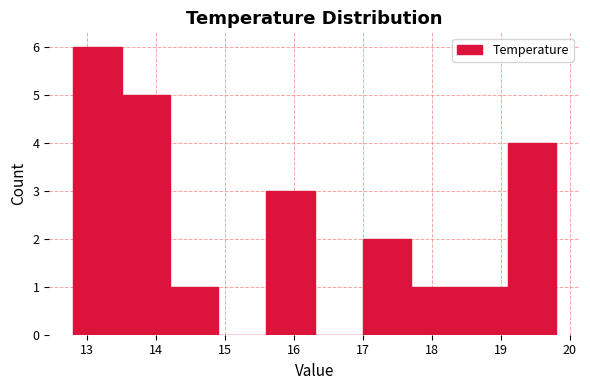

Reading left to right, list every bar in this chart as the range it spans on the x-axis followed by its height. The values are not printed on the chart, so give them approximately, as read against the axis.

12.8 to 13.5: 6
13.5 to 14.2: 5
14.2 to 14.9: 1
14.9 to 15.6: 0
15.6 to 16.3: 3
16.3 to 17.0: 0
17.0 to 17.7: 2
17.7 to 18.4: 1
18.4 to 19.1: 1
19.1 to 19.8: 4